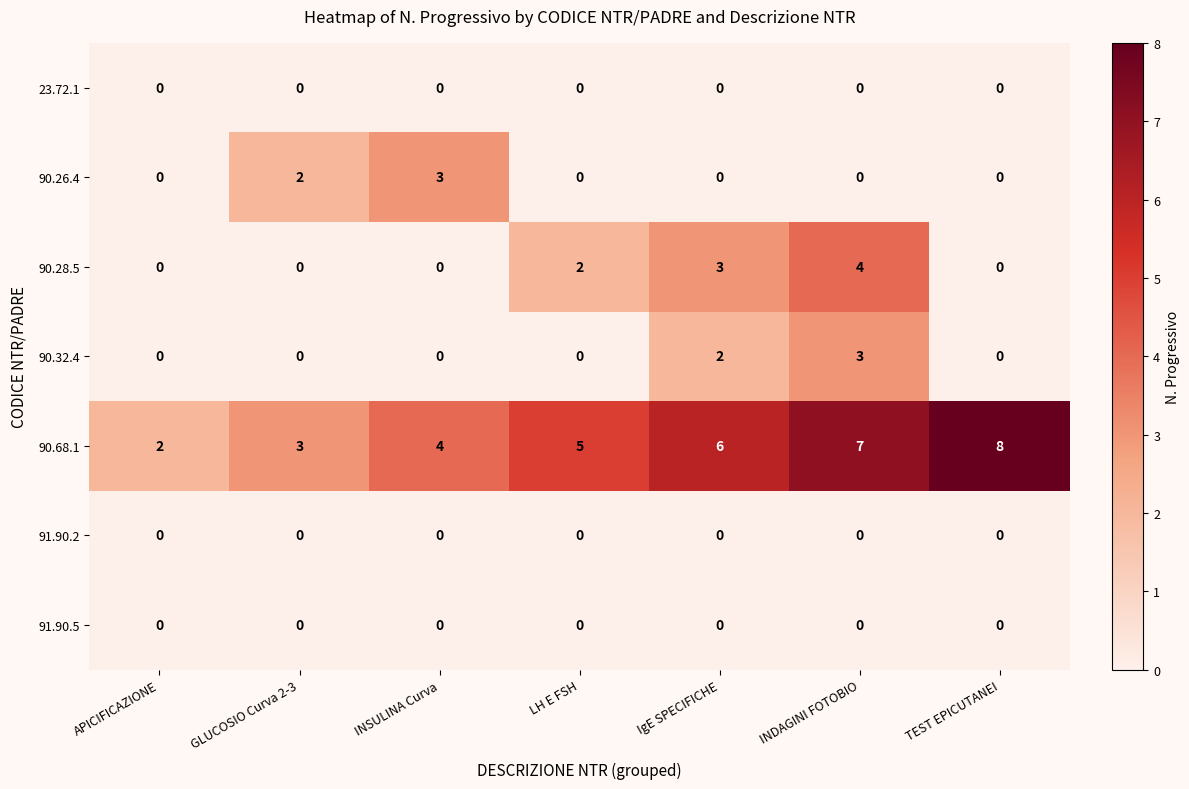

Between APICIFICAZIONE and TEST EPICUTANEI, which series saw the biggest shift?

90.68.1